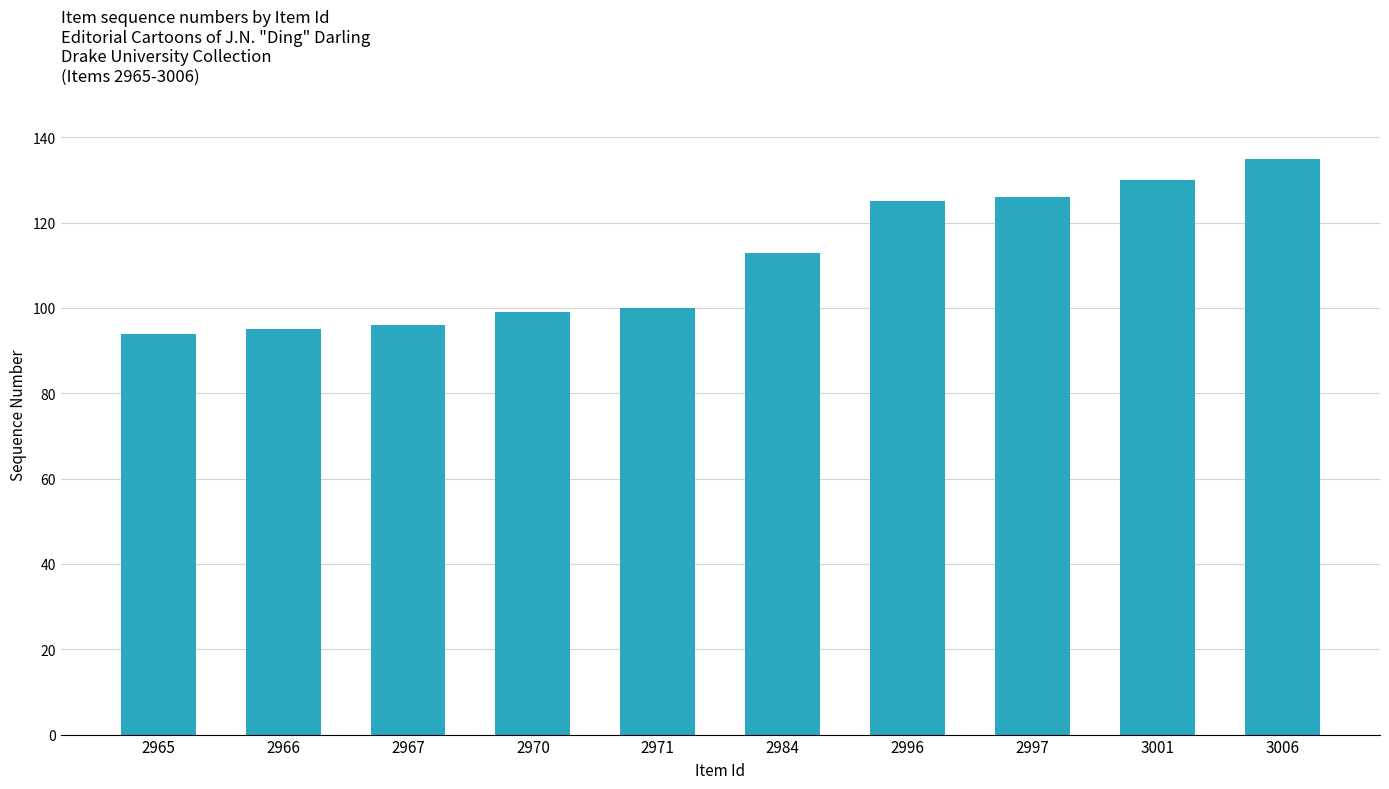

What is the difference between the values at 3006 and 2970?

36